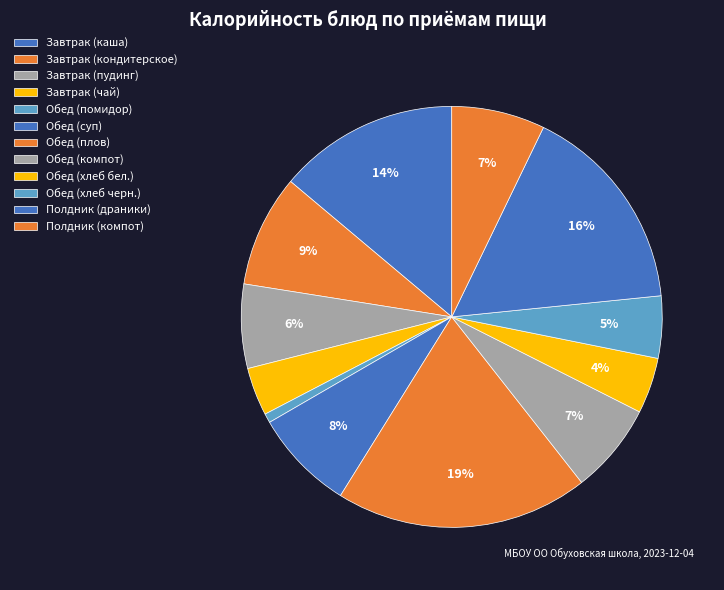

To the nearest percent, what percentage of the pie is Полдник (драники)?

16%